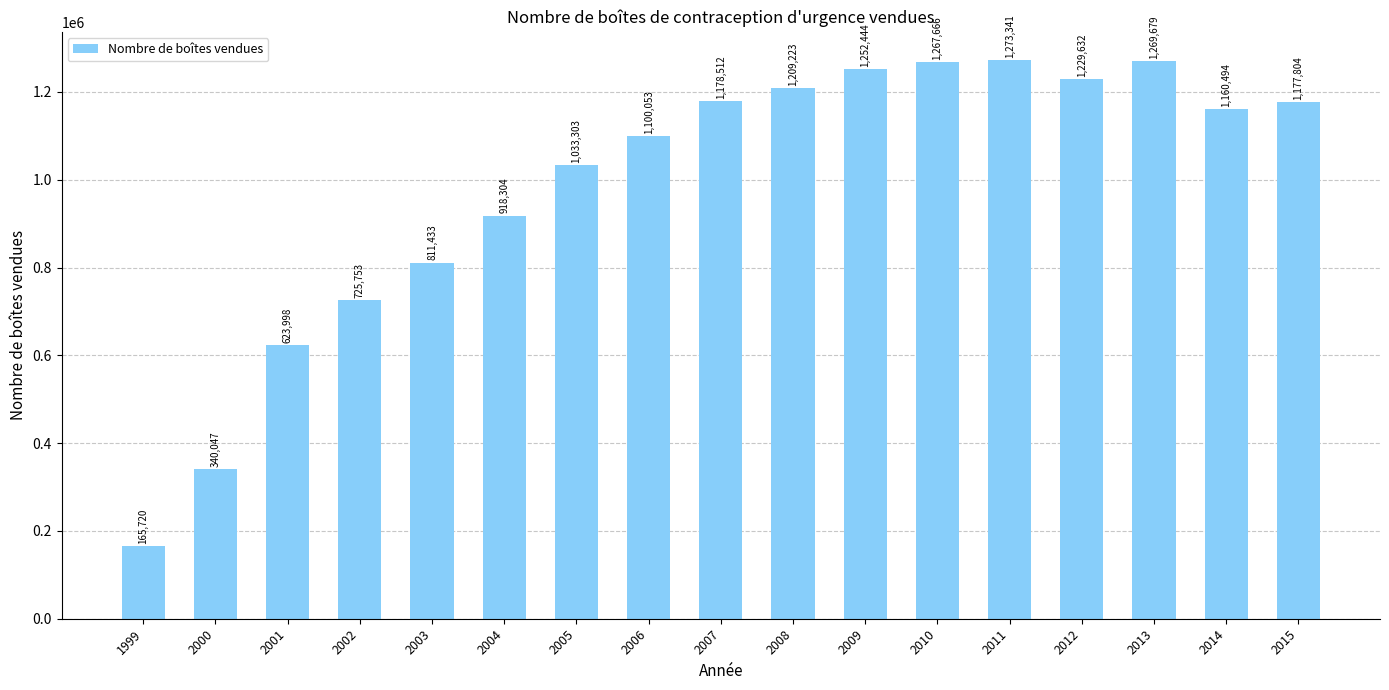

What is the ratio of the value at 2011 to the value at 2006?

1.2